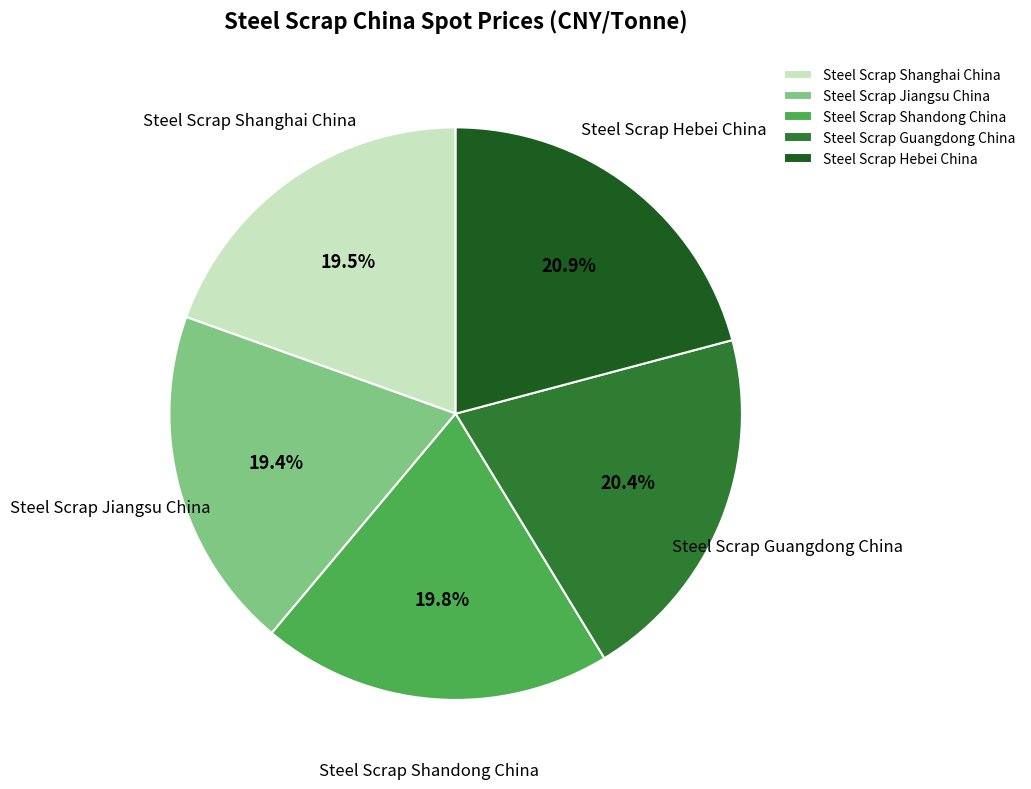

How many segments does this pie chart have?

5